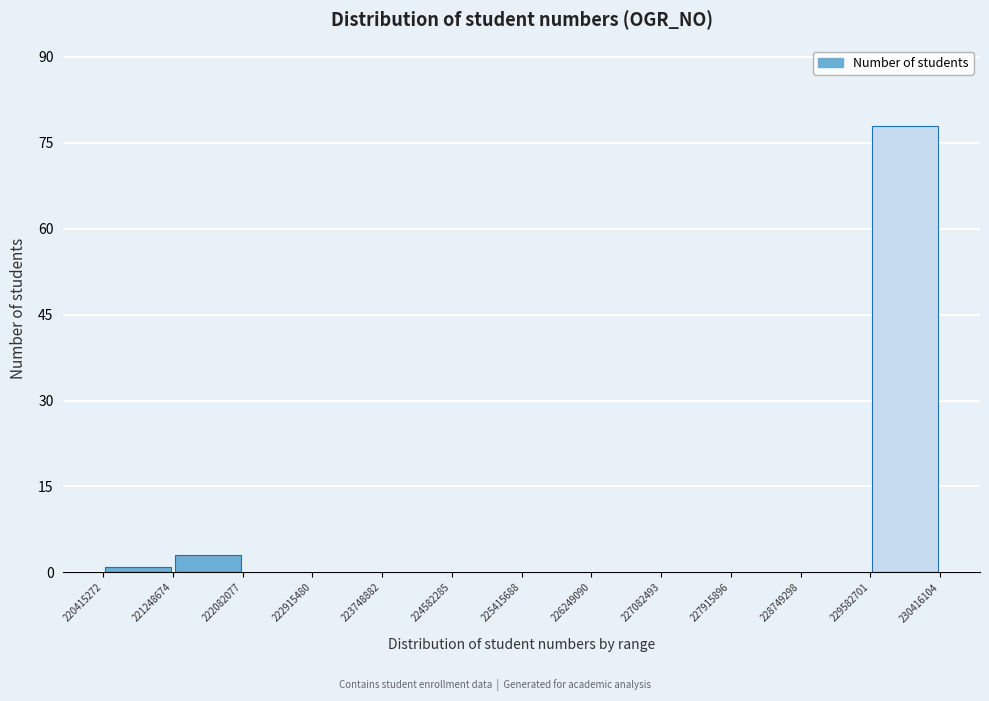

Reading left to right, list every bar in this chart as the range it spans on the x-axis followed by its height. The values are not printed on the chart, so give them approximately, as read against the axis.

220415272 to 221248674: under 2
221248674 to 222082077: 4
222082077 to 222915480: 0
222915480 to 223748882: 0
223748882 to 224582285: 0
224582285 to 225415688: 0
225415688 to 226249090: 0
226249090 to 227082493: 0
227082493 to 227915896: 0
227915896 to 228749298: 0
228749298 to 229582701: 0
229582701 to 230416104: 78